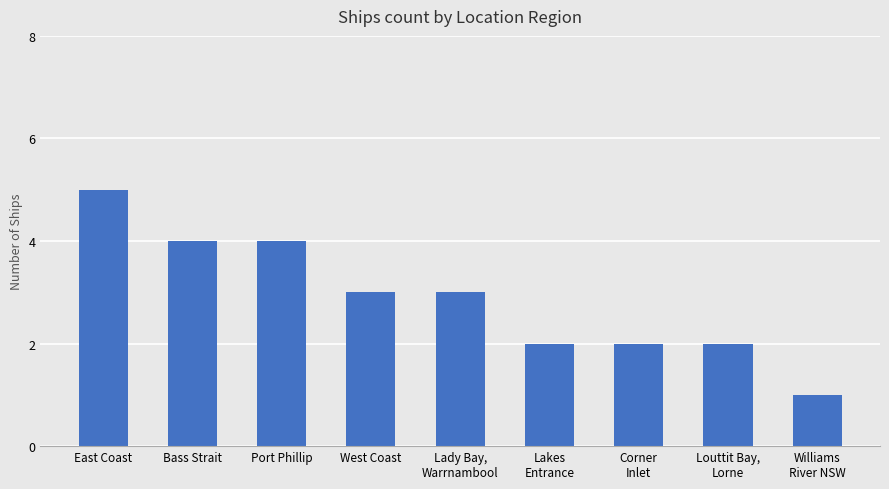

What is the difference between the maximum and minimum values?

4